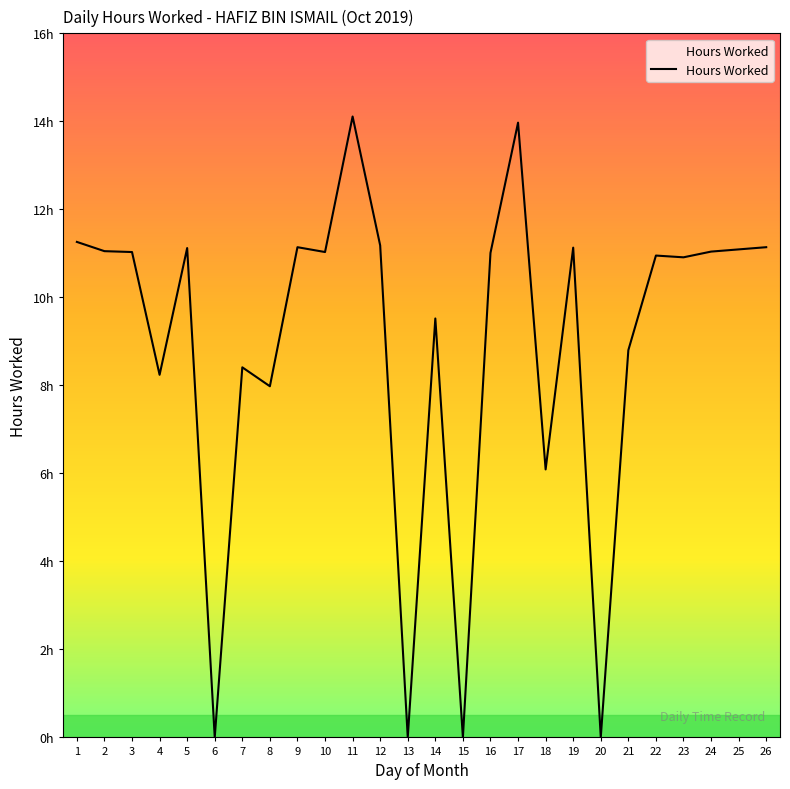

Does the chart have visible grid lines?

No